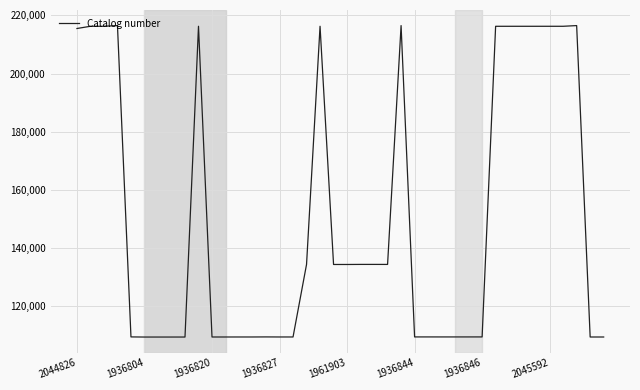

What is the maximum value shown in the chart?

216476